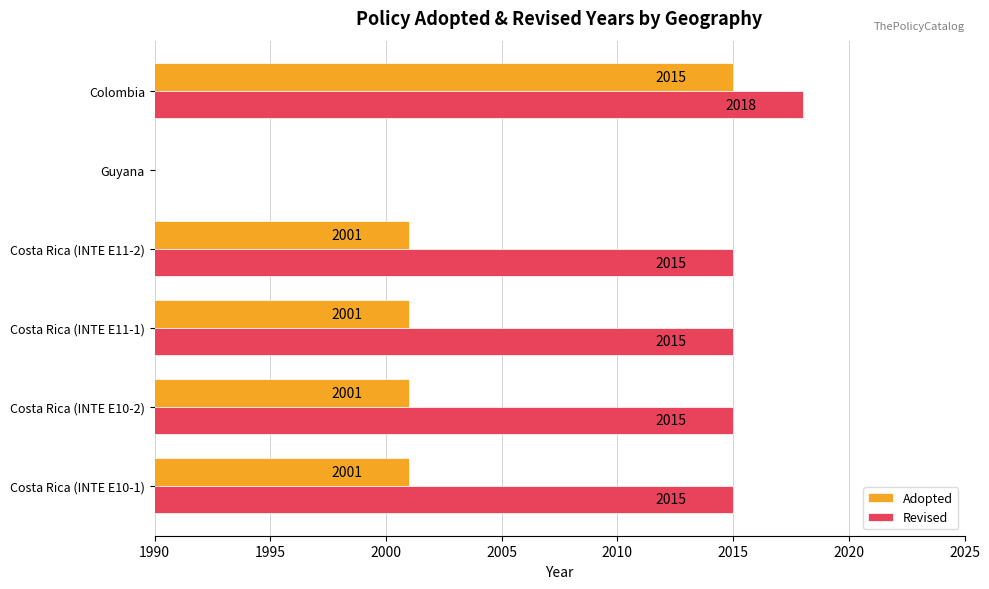

List the series in order of their overall mean, highest first.

Revised, Adopted